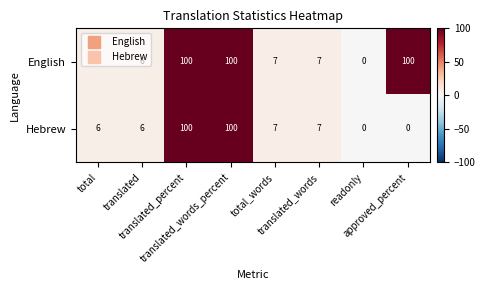

At how many categories does at least one series exceed 65?

3